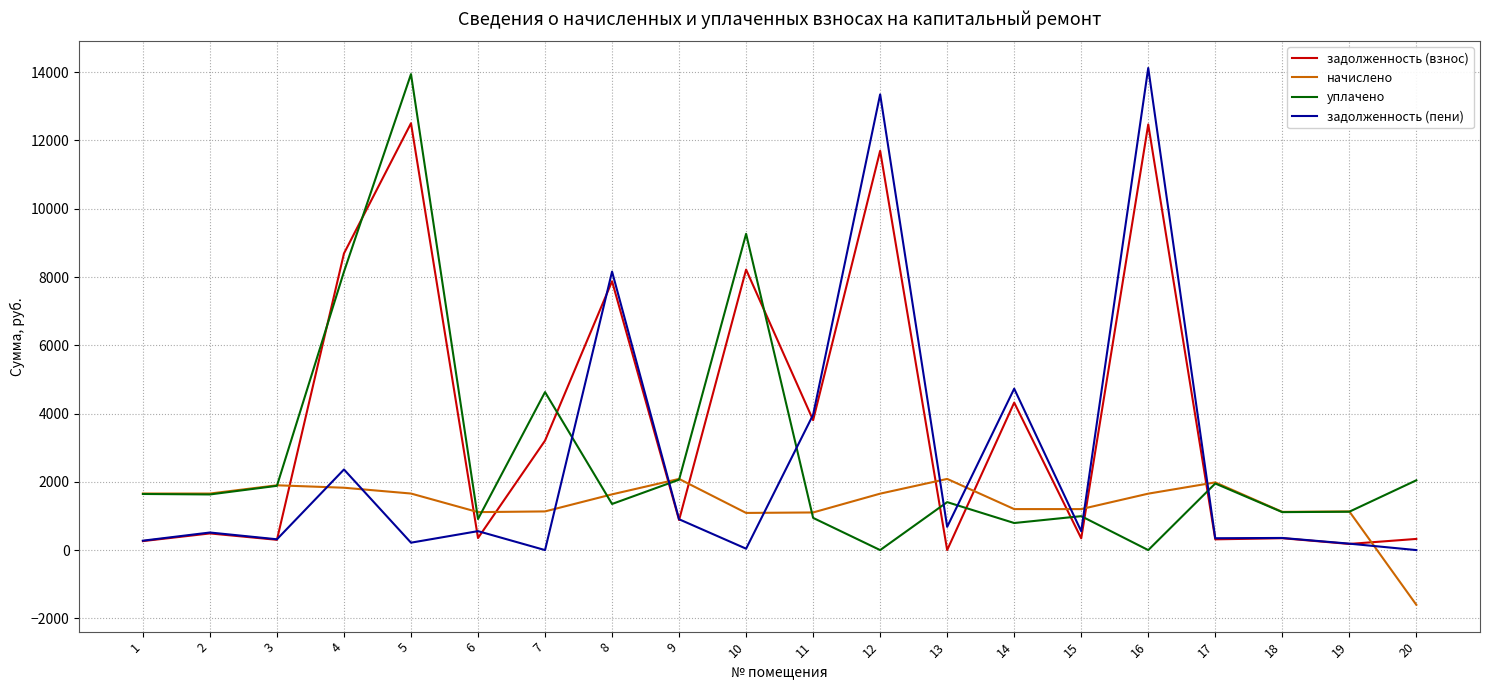

What is the greatest value displayed?

14123.8